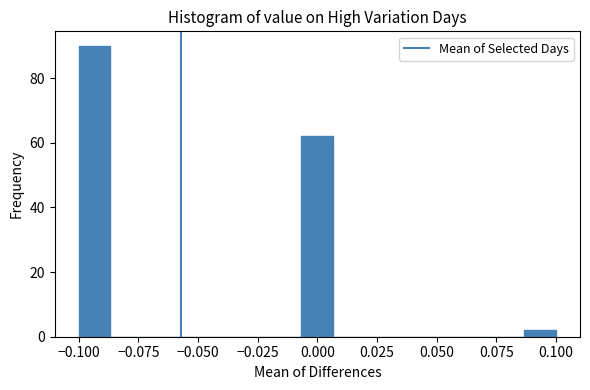

Around what value on the x-axis is the tallest bar? Give the approximate position of its centre, as read against the axis.

-0.095